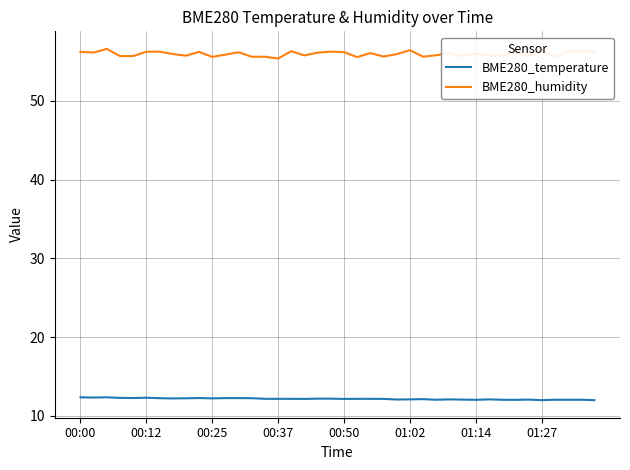

What is the maximum value shown in the chart?

56.6